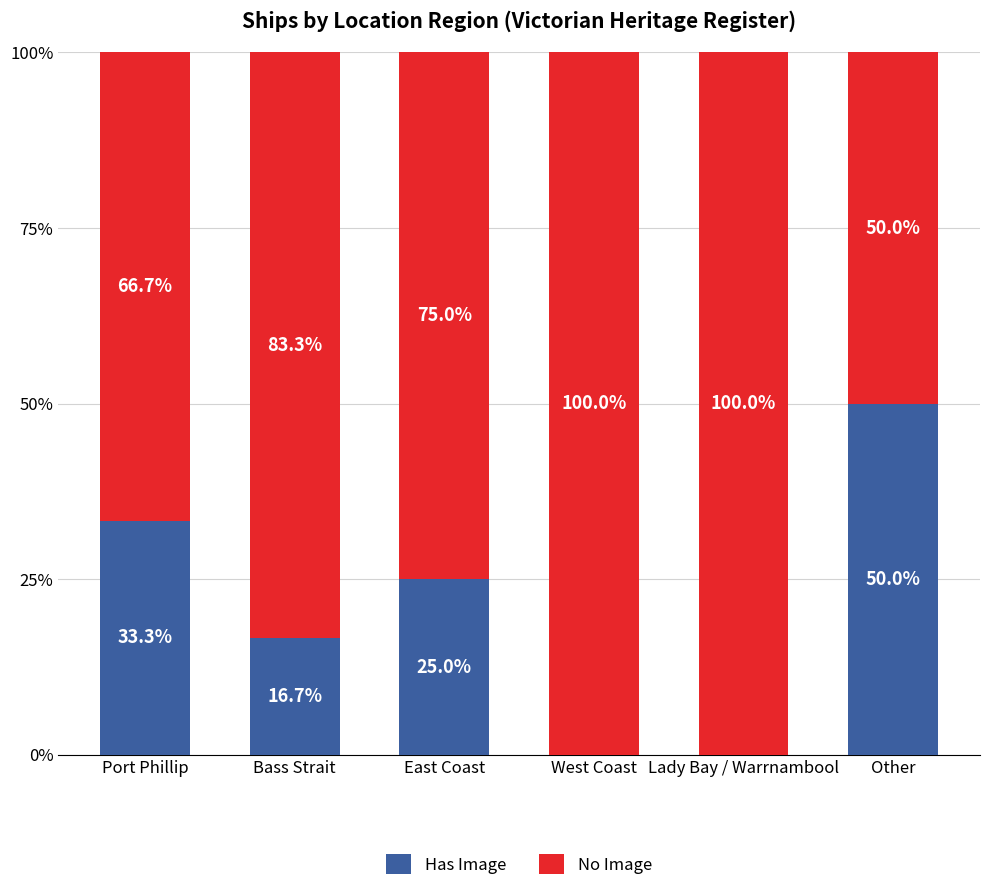

Is it true that Has Image equals 77.1 at Other?

False